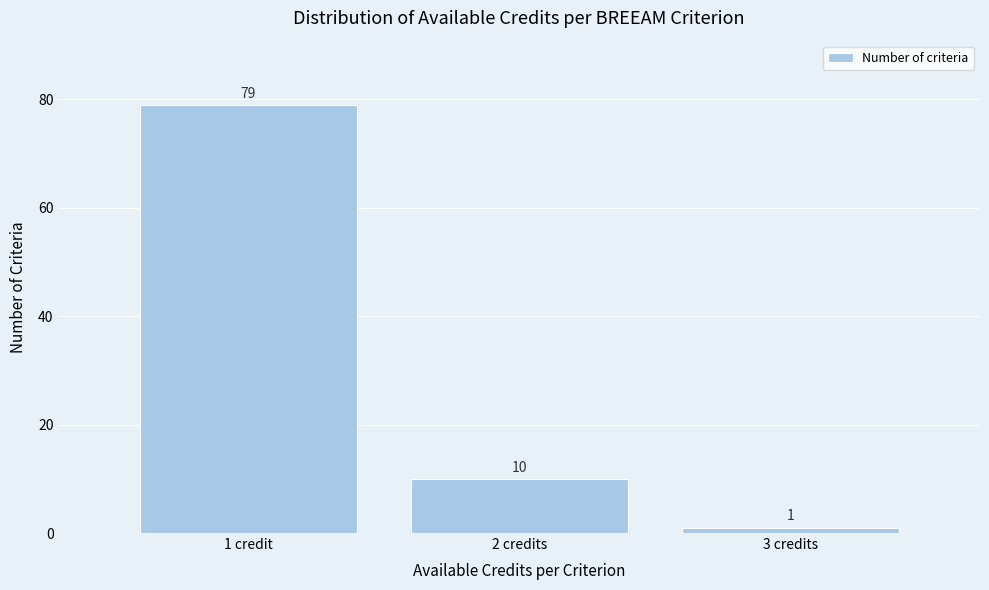

Reading right to left, list all the values displayed in this chart.

3 credits=1	2 credits=10	1 credit=79